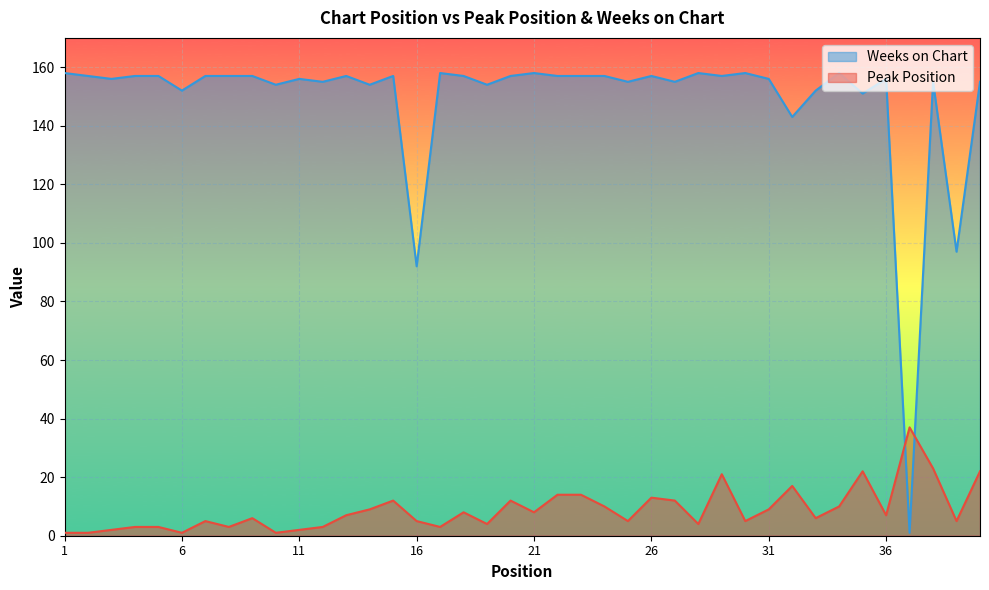

List the labels in order of Weeks on Chart value, largest first.

1, 17, 21, 28, 30, 34, 2, 4, 5, 7, 8, 9, 13, 15, 18, 20, 22, 23, 24, 26, 29, 3, 11, 31, 36, 12, 25, 27, 38, 40, 10, 14, 19, 6, 33, 35, 32, 39, 16, 37